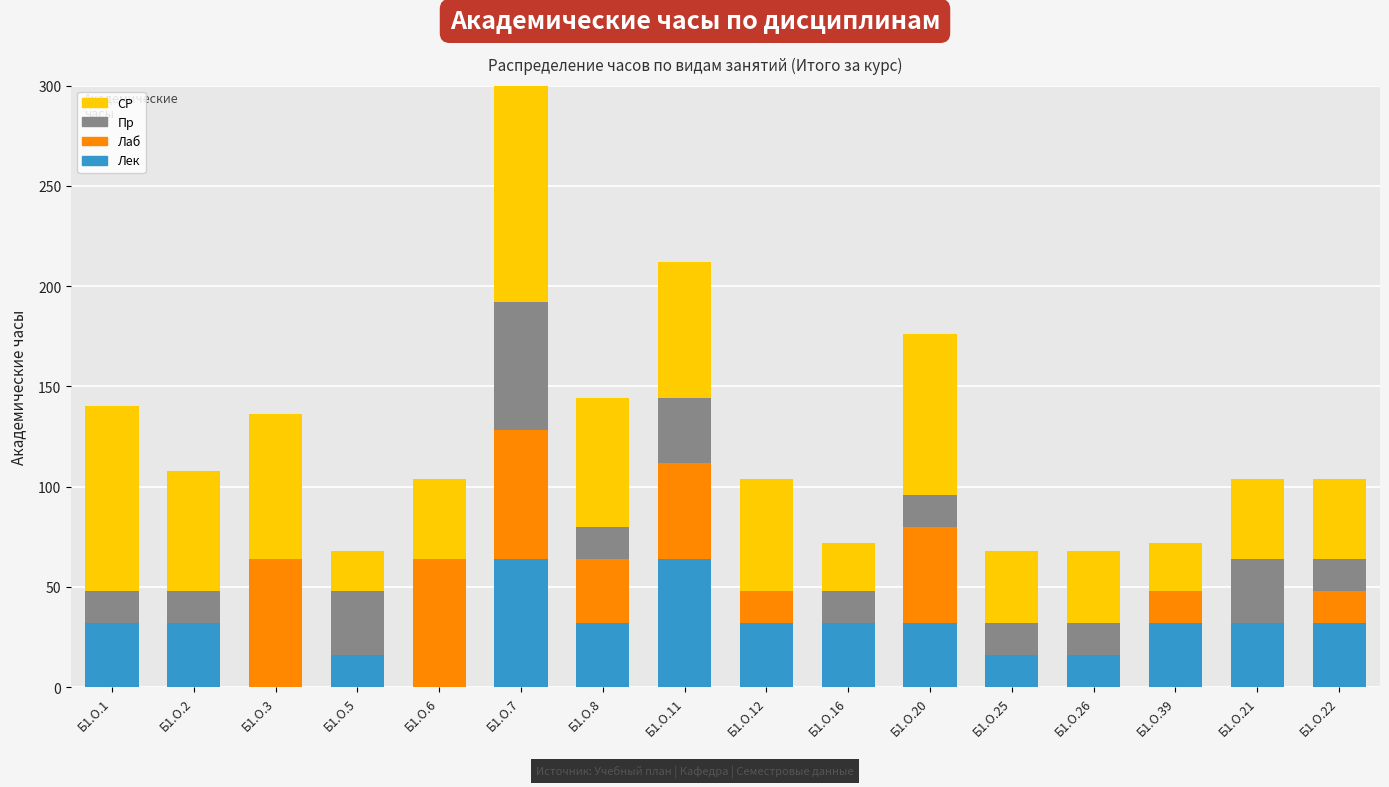

Which series has the largest total across all categories?

СР